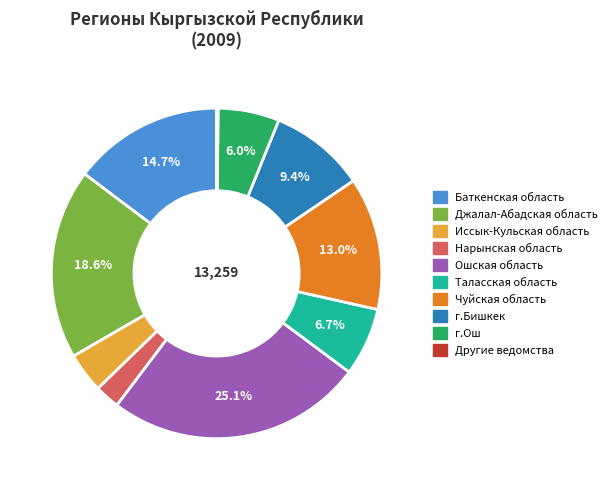

Which slice is the largest?

Ошская область